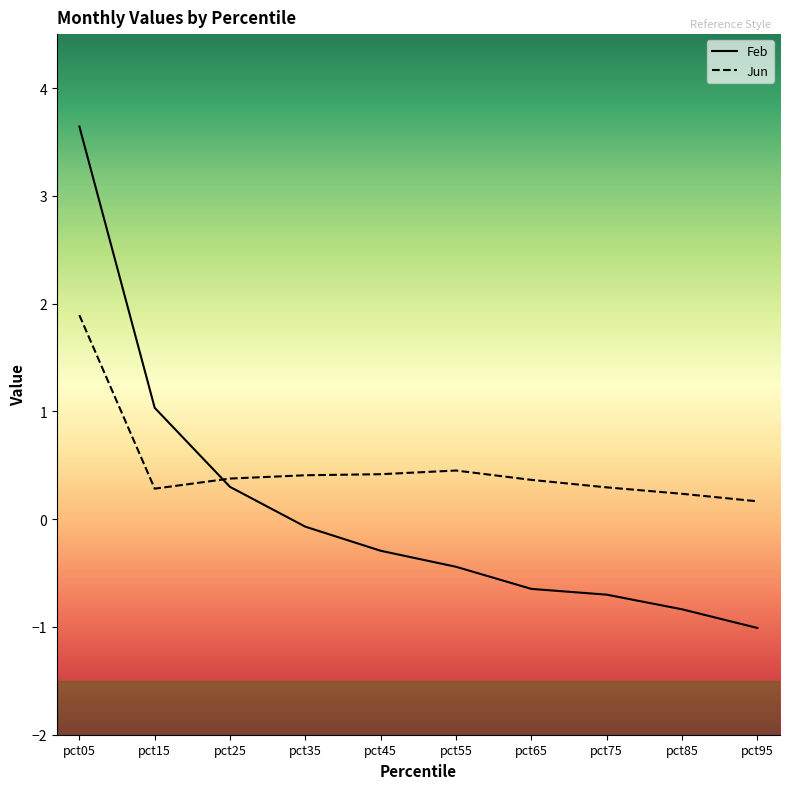

Reading left to right, what are all the values shown in this chart?

Feb: pct05=3.6	pct15=1.0	pct25=0.3	pct35=-0.1	pct45=-0.3	pct55=-0.4	pct65=-0.6	pct75=-0.7	pct85=-0.8	pct95=-1.0
Jun: pct05=1.9	pct15=0.3	pct25=0.4	pct35=0.4	pct45=0.4	pct55=0.5	pct65=0.4	pct75=0.3	pct85=0.2	pct95=0.2